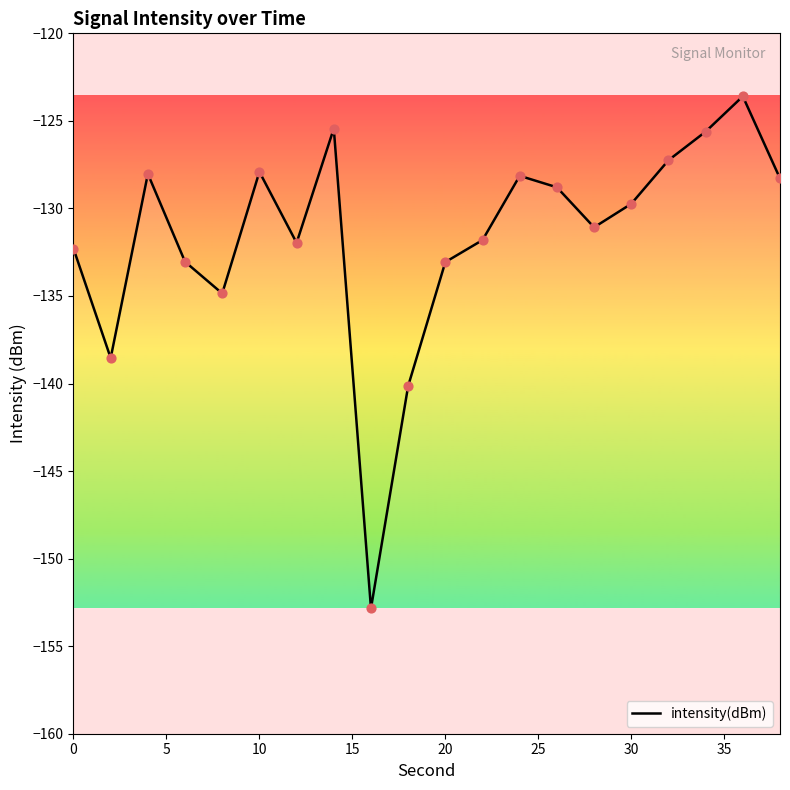

What is the maximum value shown in the chart?

-123.6